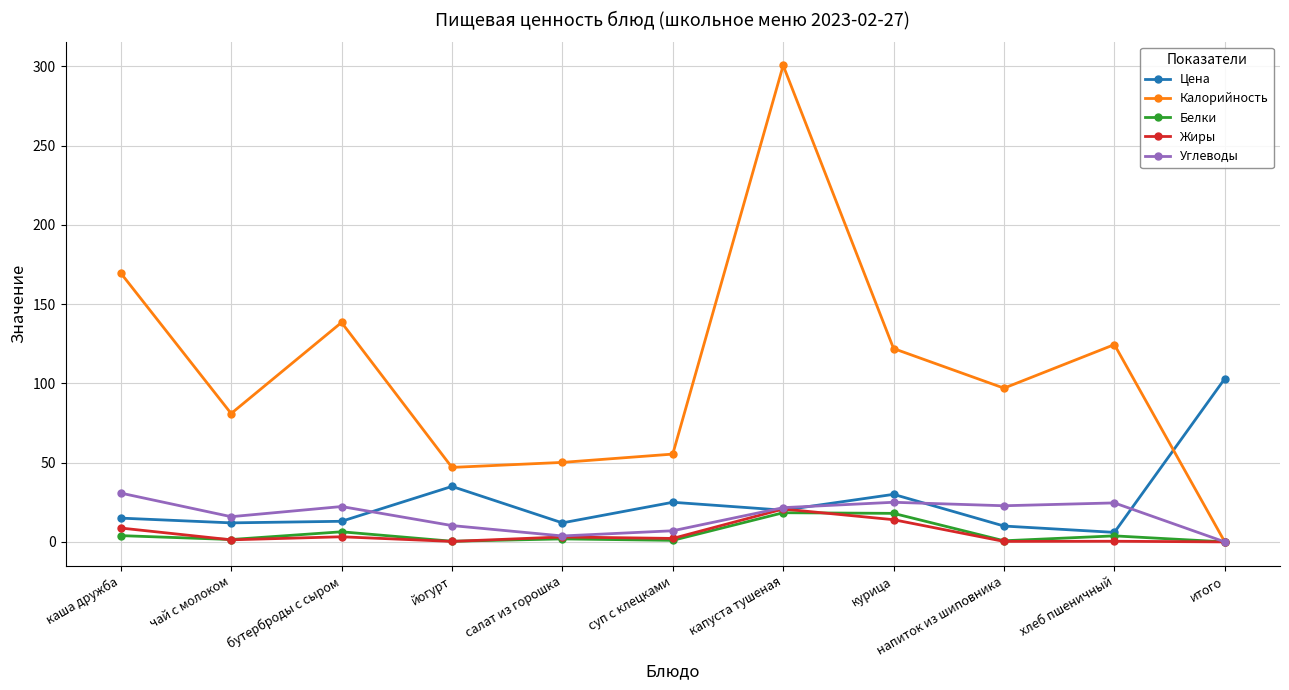

What is the difference between the Жиры values at чай с молоком and бутерброды с сыром?

1.9